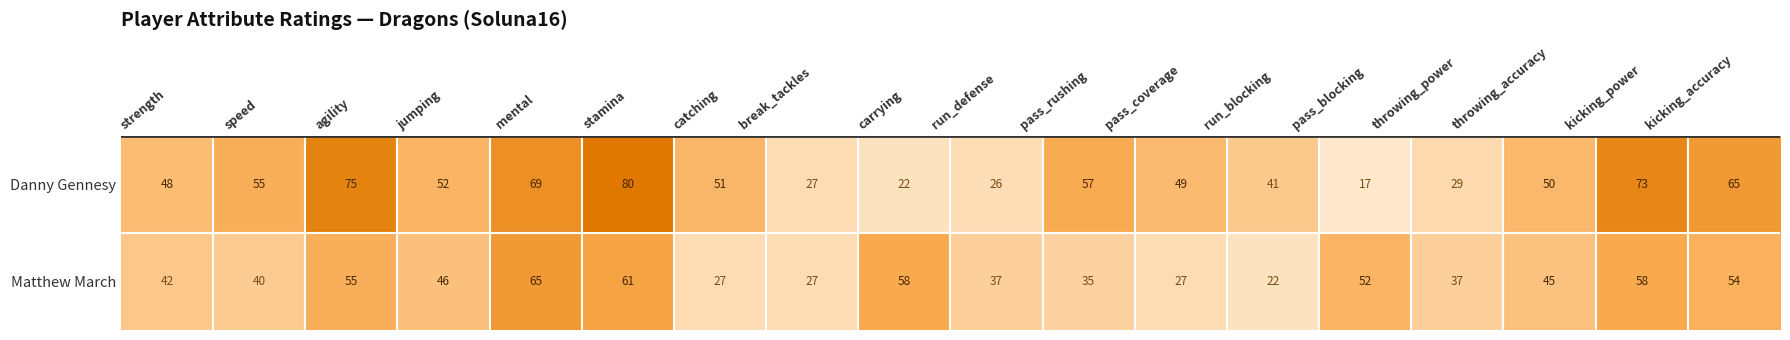

List the series in order of their peak value, highest first.

Danny Gennesy, Matthew March